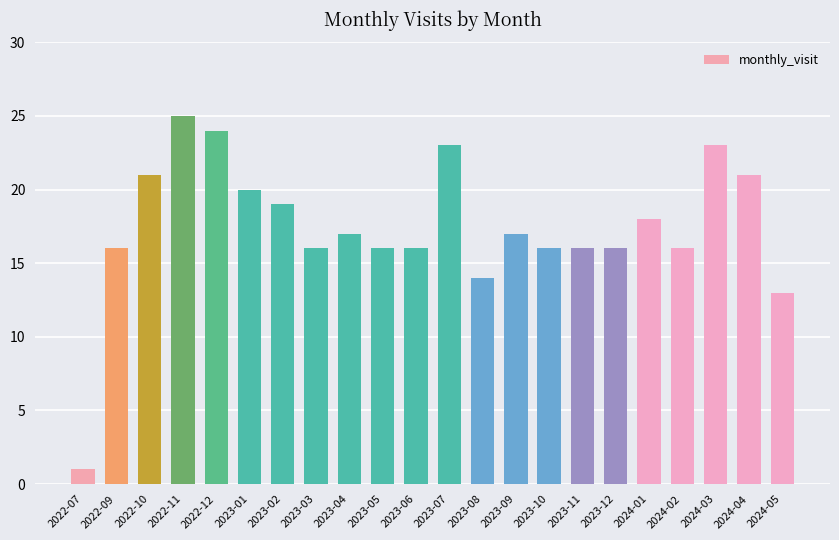

What is the difference between the second highest and second lowest values?

11